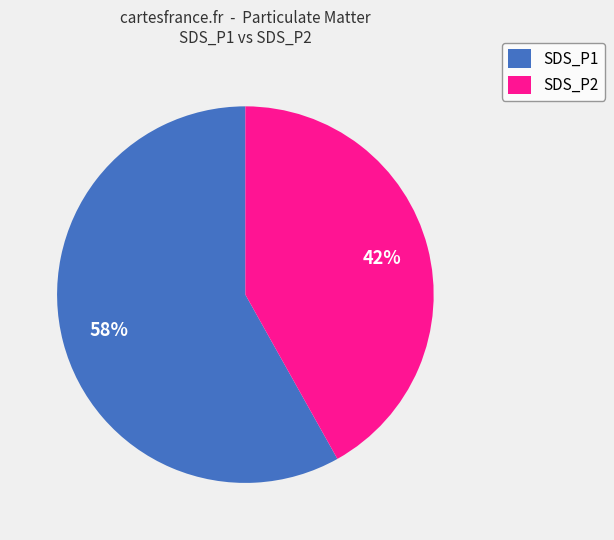

Is it true that SDS_P2 is 29% of the pie?

False